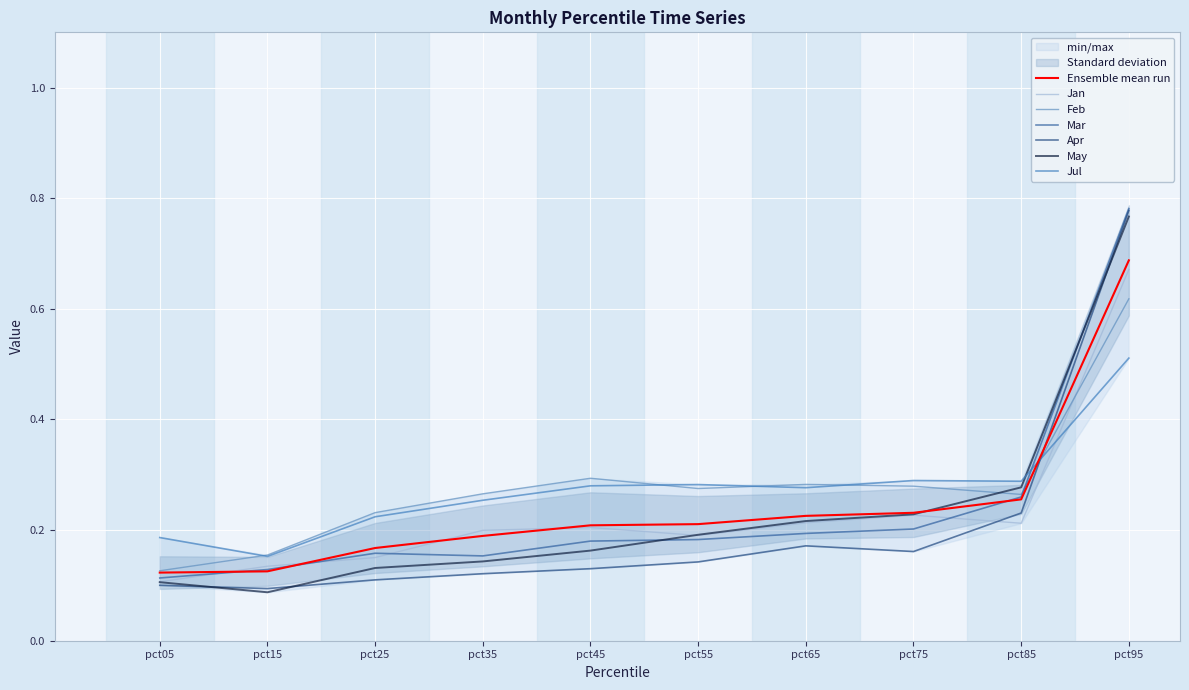

Reading right to left, list all the values displayed in this chart.

Jan: pct95=0.7	pct85=0.2	pct75=0.2	pct65=0.2	pct55=0.2	pct45=0.2	pct35=0.2	pct25=0.2	pct15=0.1	pct05=0.1
Feb: pct95=0.6	pct85=0.3	pct75=0.3	pct65=0.3	pct55=0.3	pct45=0.3	pct35=0.3	pct25=0.2	pct15=0.2	pct05=0.1
Mar: pct95=0.8	pct85=0.3	pct75=0.2	pct65=0.2	pct55=0.2	pct45=0.2	pct35=0.2	pct25=0.2	pct15=0.1	pct05=0.1
Apr: pct95=0.8	pct85=0.2	pct75=0.2	pct65=0.2	pct55=0.1	pct45=0.1	pct35=0.1	pct25=0.1	pct15=0.1	pct05=0.1
May: pct95=0.8	pct85=0.3	pct75=0.2	pct65=0.2	pct55=0.2	pct45=0.2	pct35=0.1	pct25=0.1	pct15=0.1	pct05=0.1
Jul: pct95=0.5	pct85=0.3	pct75=0.3	pct65=0.3	pct55=0.3	pct45=0.3	pct35=0.3	pct25=0.2	pct15=0.2	pct05=0.2